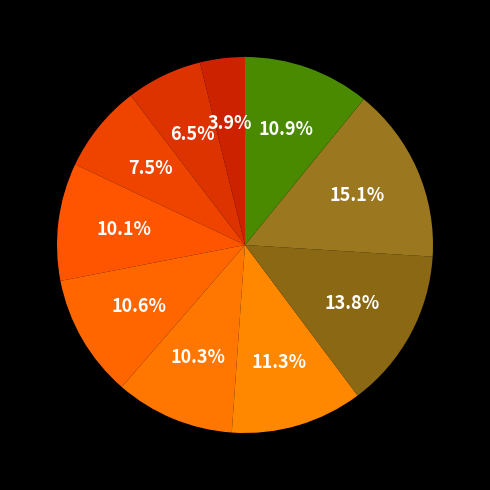

To the nearest percent, what is the average slice percentage?

10%